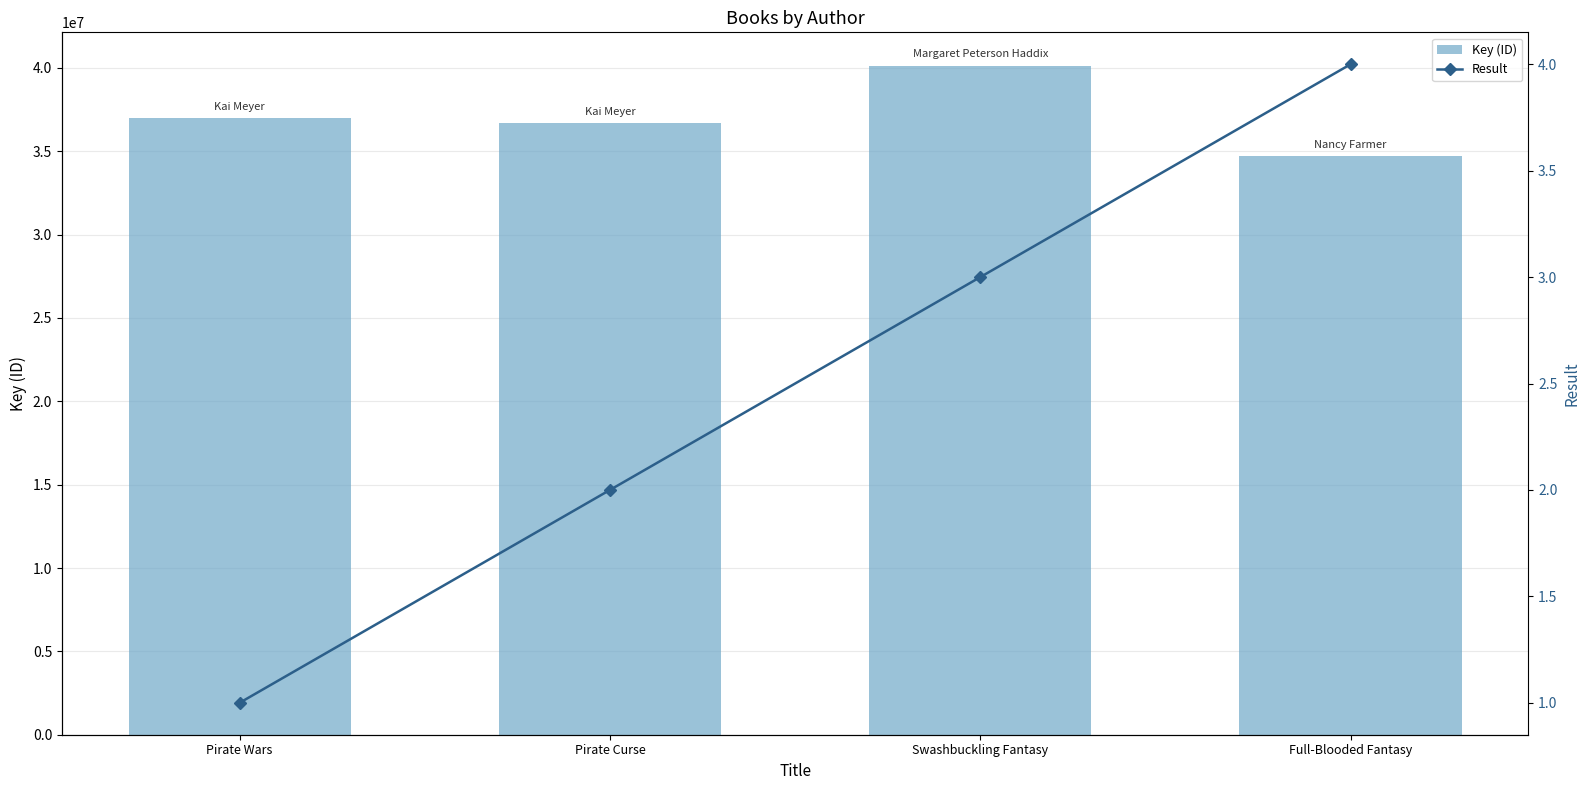

What is the difference between the maximum and second lowest values in the Result series?

2